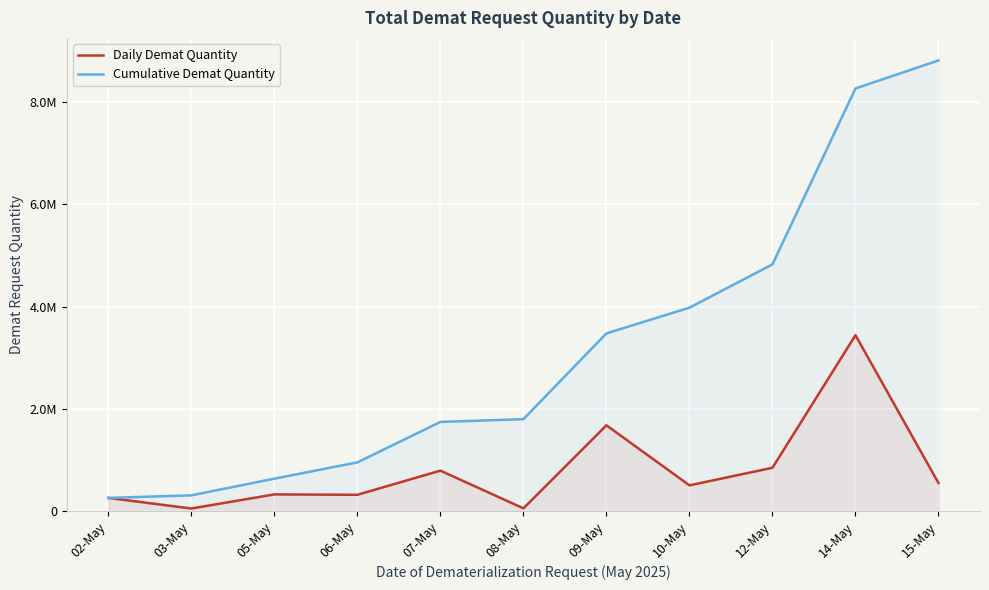

At 12-May, list the series in order from largest to smallest.

Cumulative Demat Quantity, Daily Demat Quantity